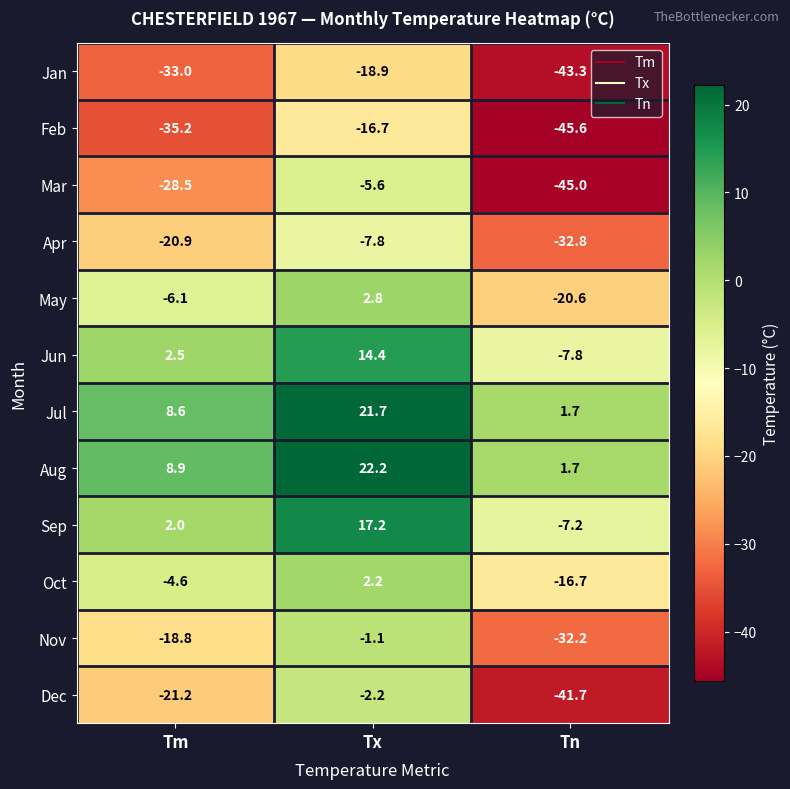

What is the total value across all series at Tx?

28.2